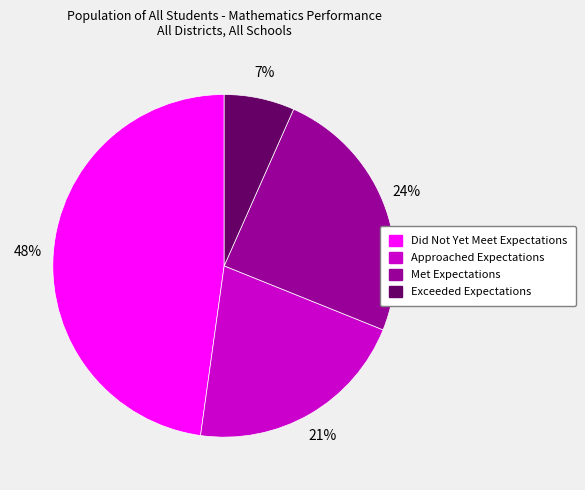

Which category has the biggest portion of the pie?

Did Not Yet Meet Expectations